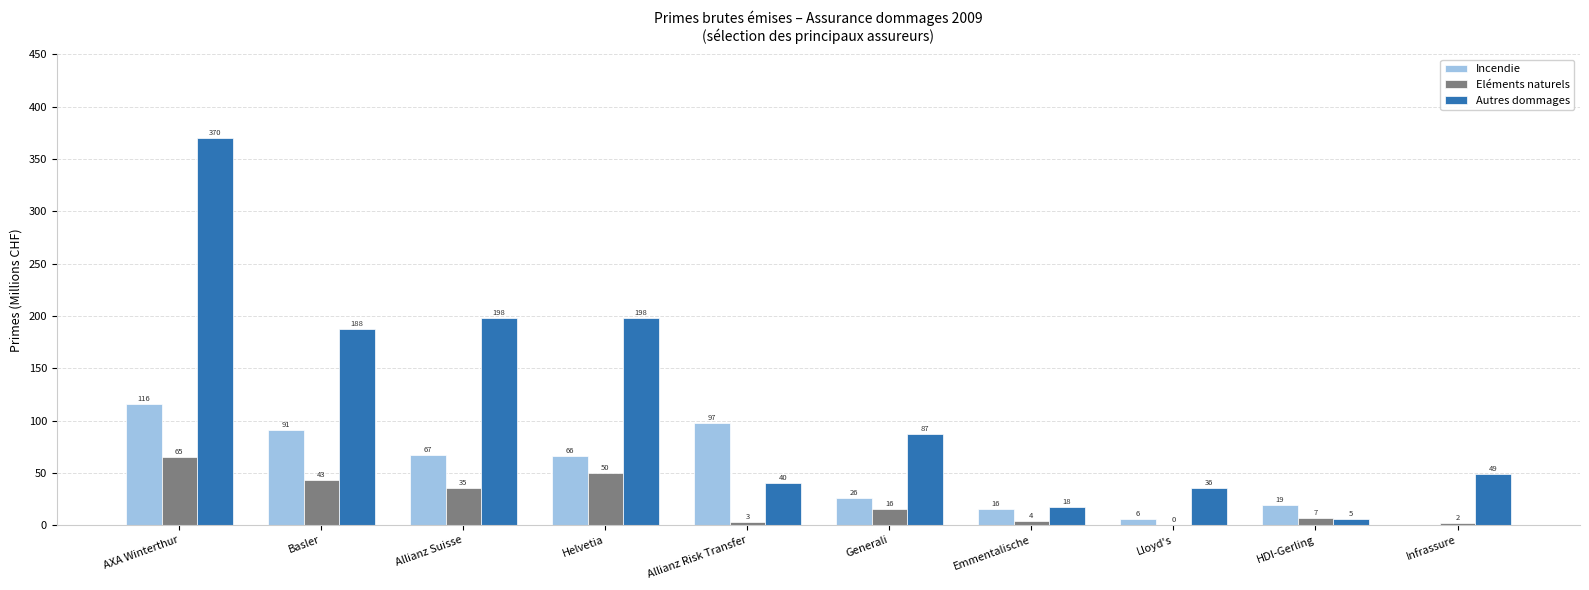

What is the highest value of the Eléments naturels series?

65.4